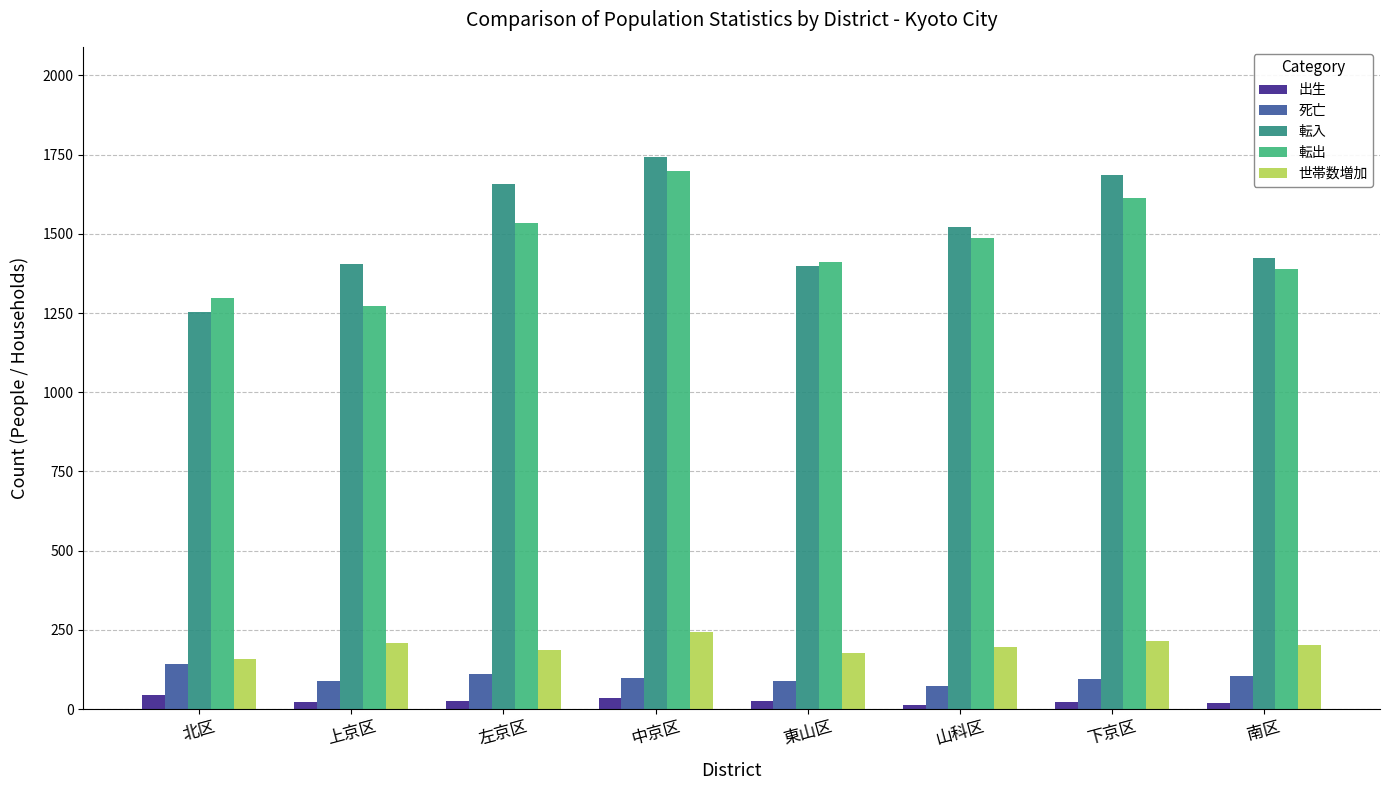

Is it true that 死亡 equals 72 at 山科区?

True